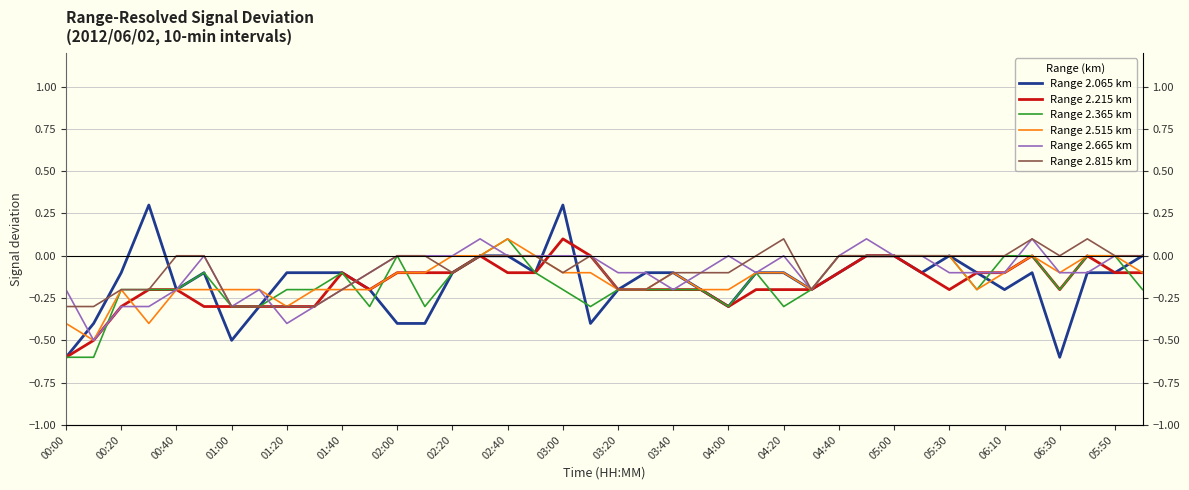

What is the minimum value shown in the chart?

-0.6